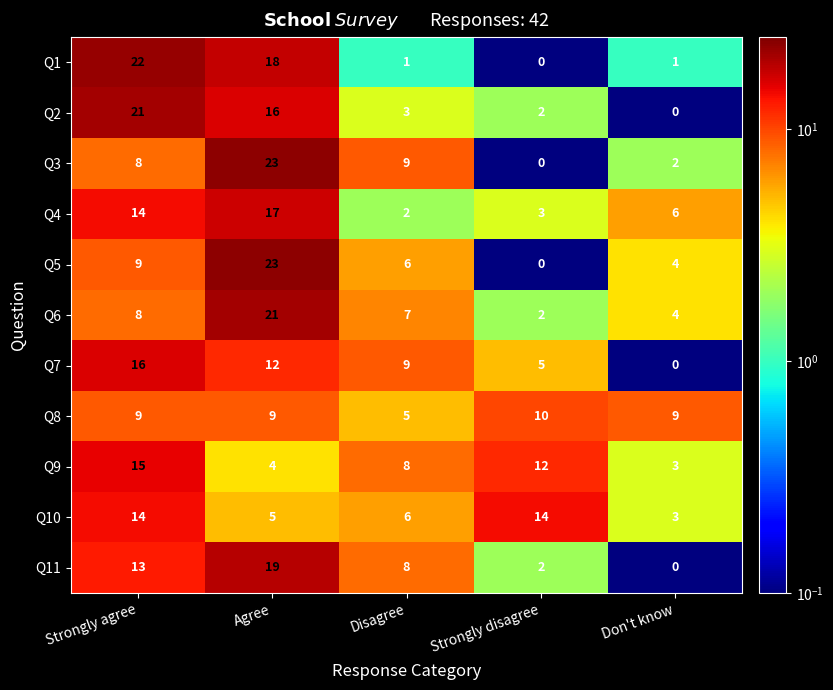

What is the minimum value shown in the chart?

0